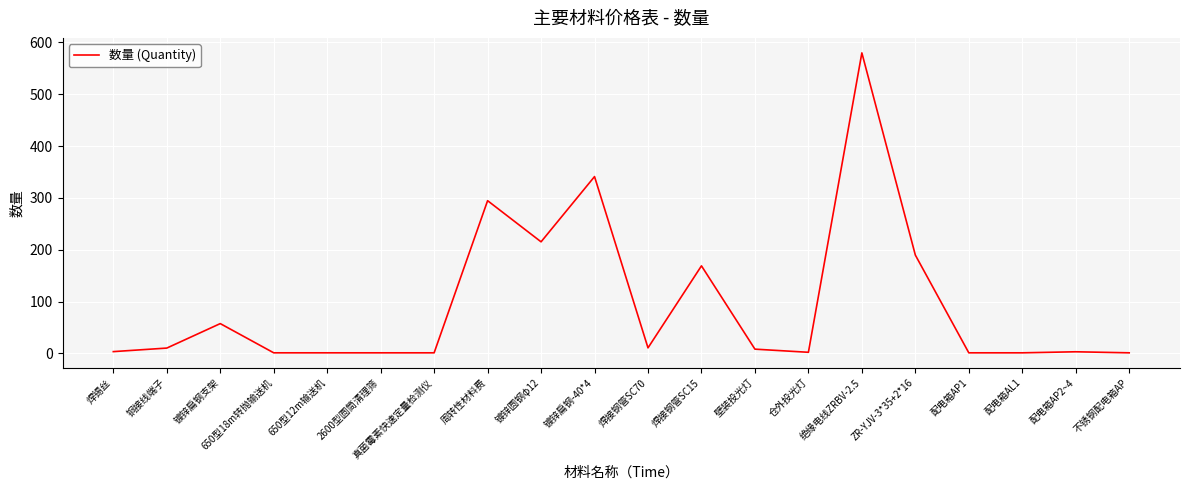

What is the approximate value at 配电箱AL1?

1.0